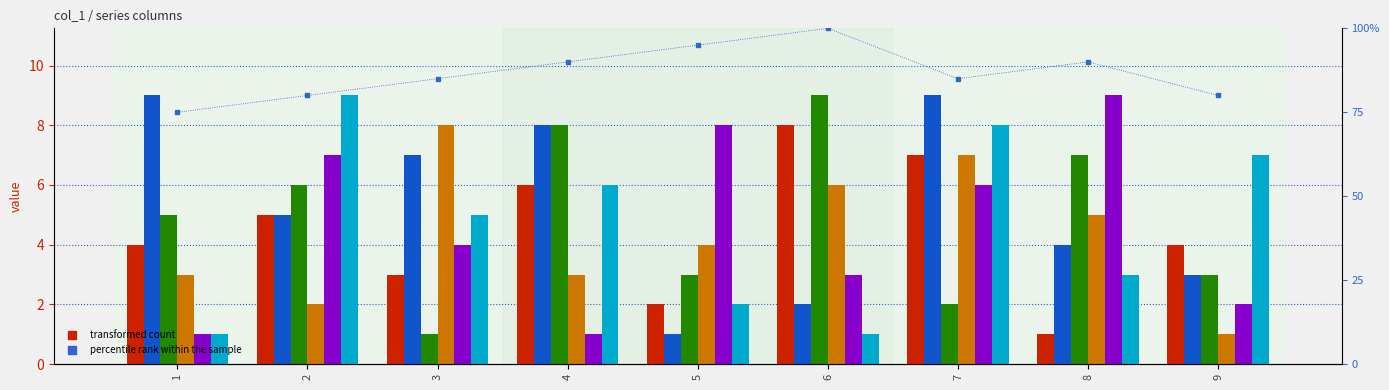

How many data points in col_2 are above 5?

4